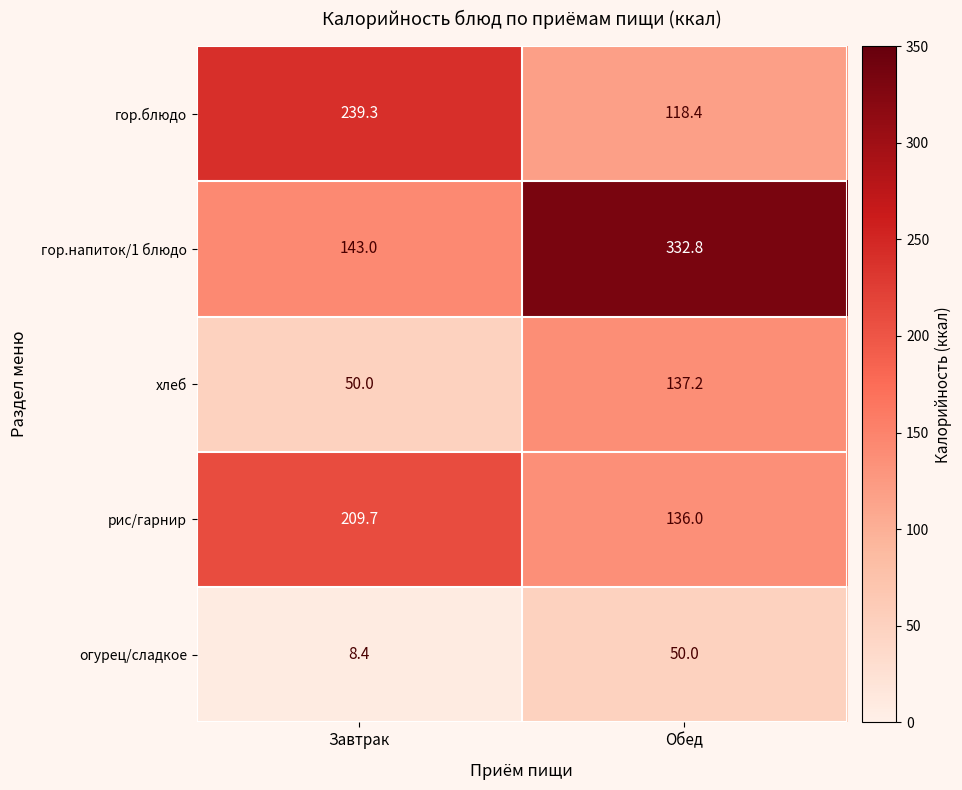

What is the difference between the highest and lowest values at Завтрак?

230.9